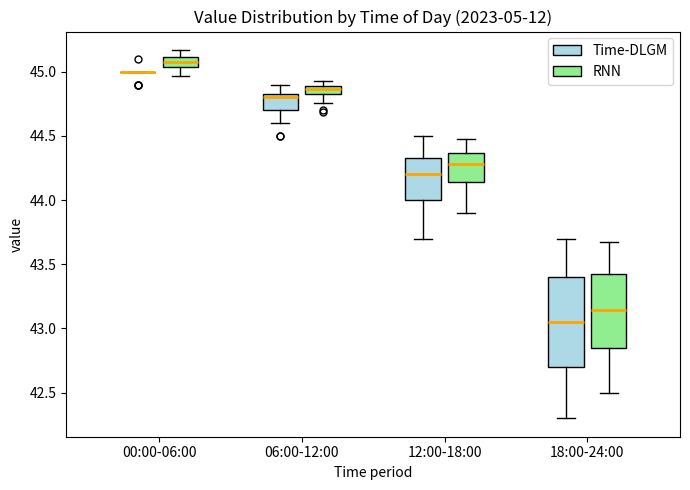

Comparing the boxes themselves (not the whiskers), which one is the tallest?

18:00-24:00 (Time-DLGM)